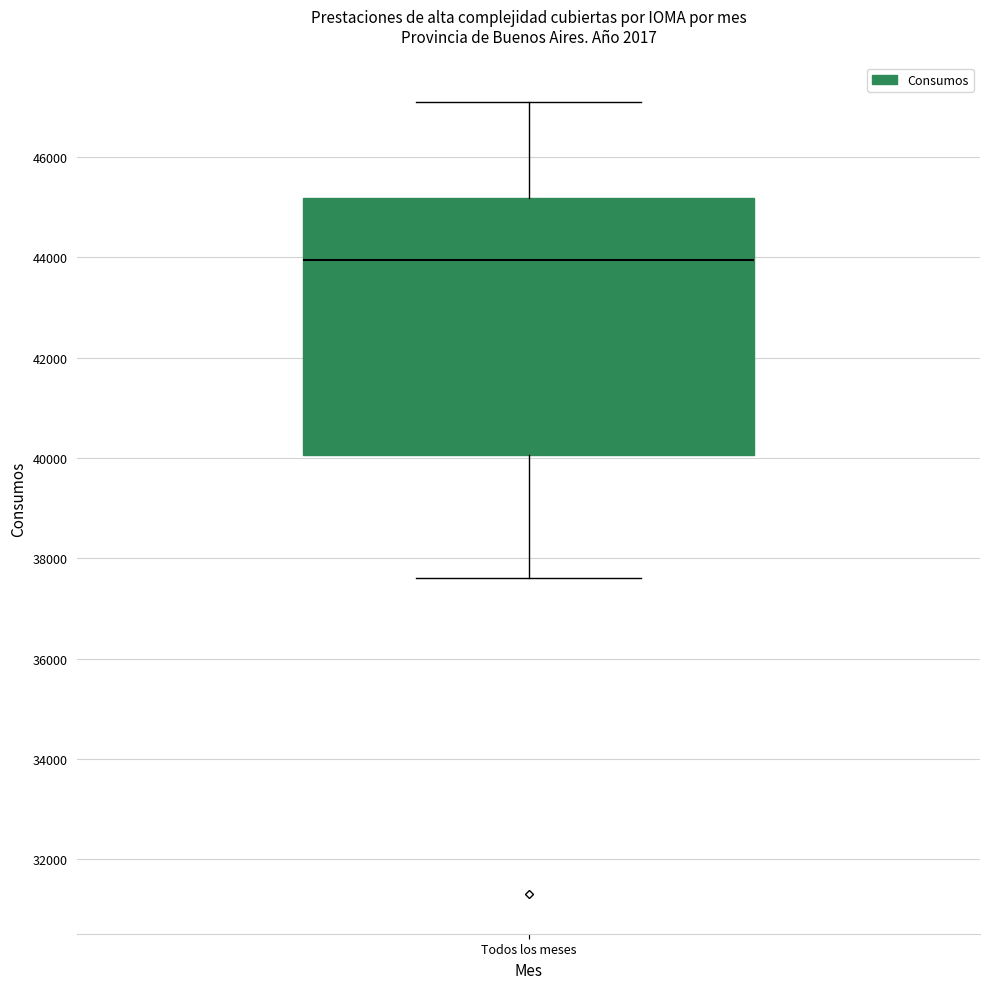

Where is the upper edge of the box for Todos los meses on the y-axis? The values are not printed on the chart, so give them approximately, as read against the axis.

45200